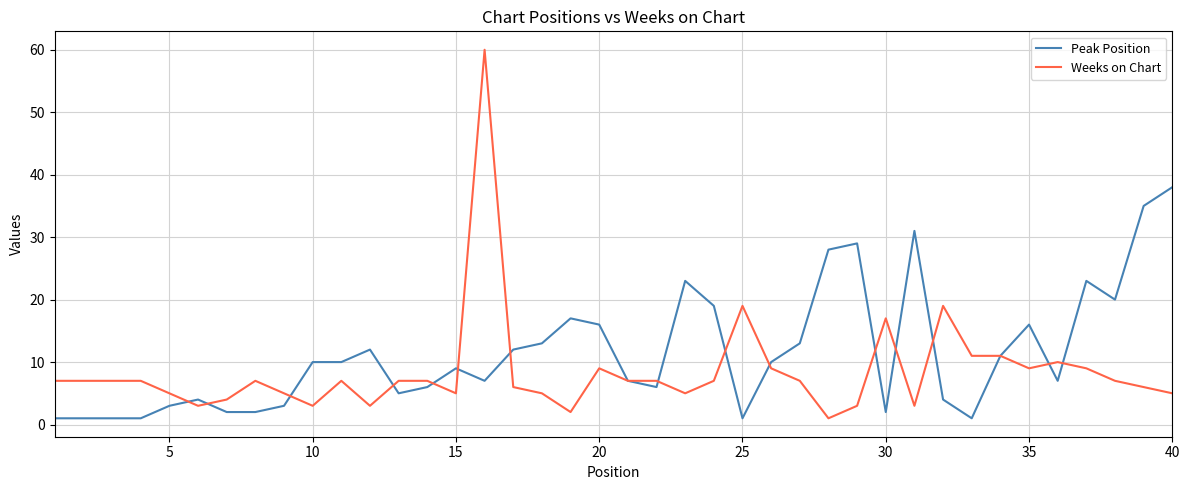

What is the maximum value for Weeks on Chart?

60